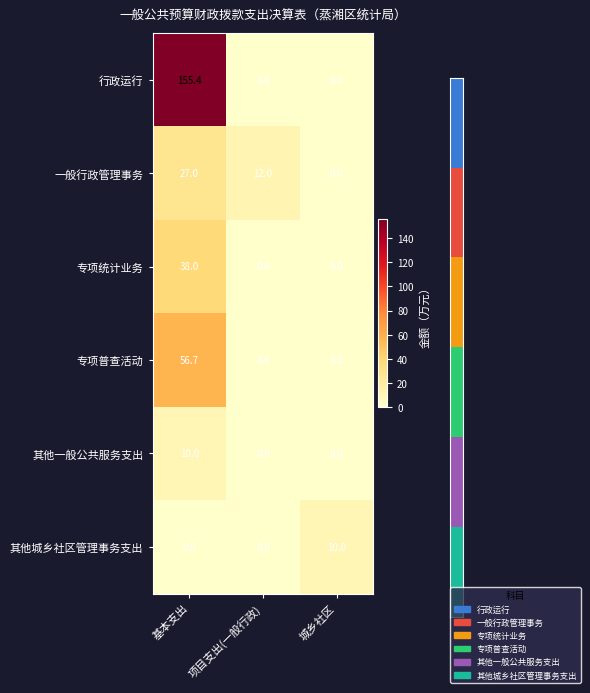

What is the sum of the 其他一般公共服务支出 values at 基本支出 and 城乡社区?

10.0